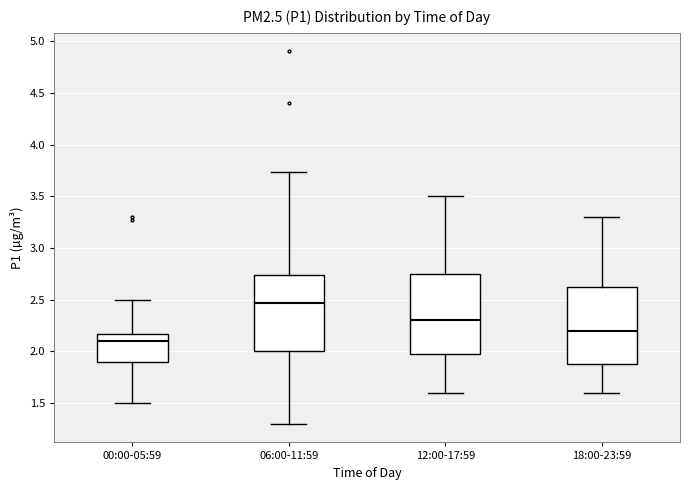

Reading left to right, read every box against the y-axis: the position of its median line, the range the box covers, and the ends of its whiskers. The values are not printed on the chart, so give them approximately, as read against the axis.

00:00-05:59: median 2.10, box 1.90 to 2.15, whiskers 1.50 to 2.50
06:00-11:59: median 2.45, box 2.00 to 2.75, whiskers 1.30 to 3.75
12:00-17:59: median 2.30, box 2.00 to 2.75, whiskers 1.60 to 3.50
18:00-23:59: median 2.20, box 1.90 to 2.65, whiskers 1.60 to 3.30